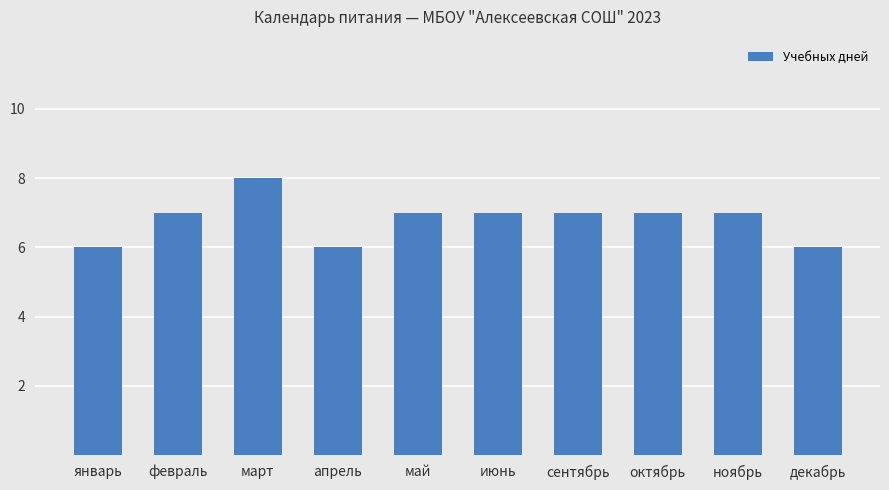

Read the value at январь.

6